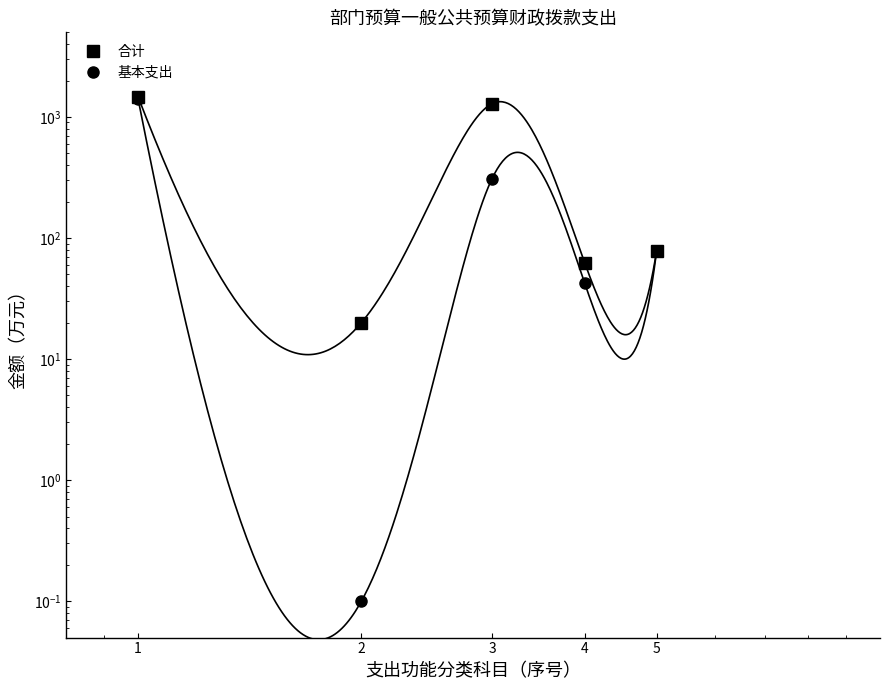

At 4, list the series in order from largest to smallest.

合计, 基本支出